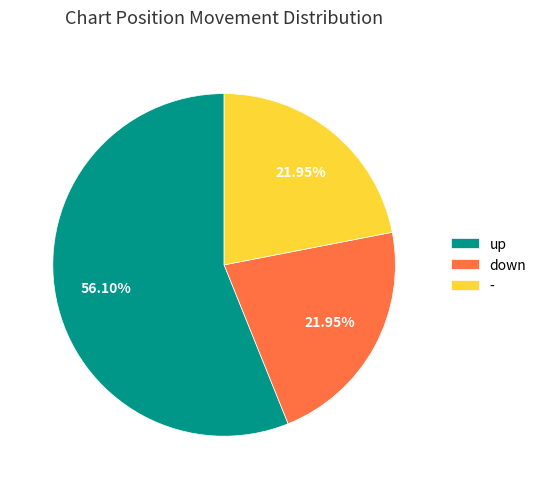

Which has a higher value, up or down?

up